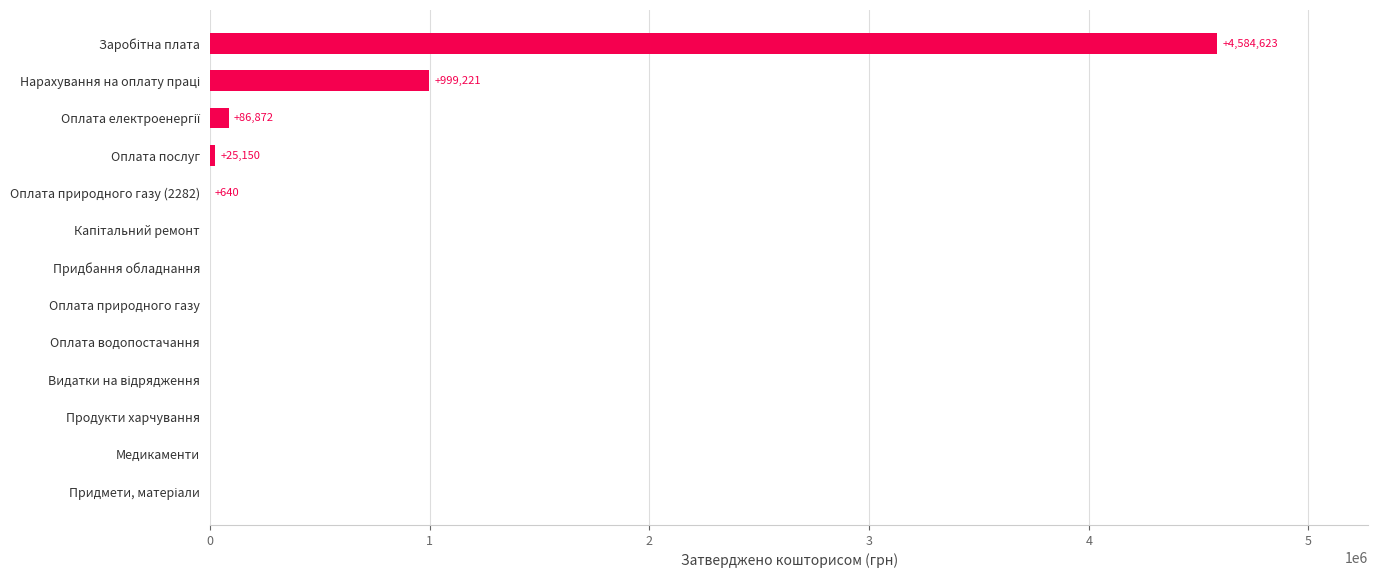

How many series are shown in this chart?

1